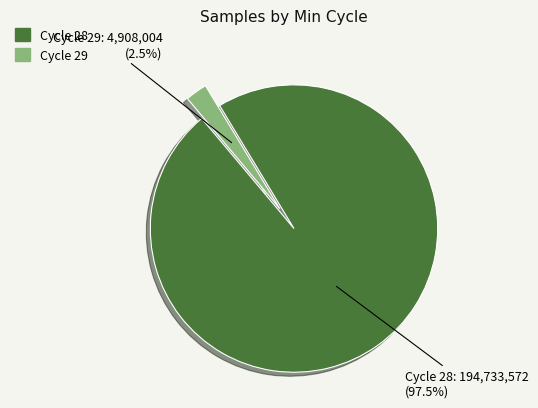

Is there any slice that represents more than half of the pie?

Yes